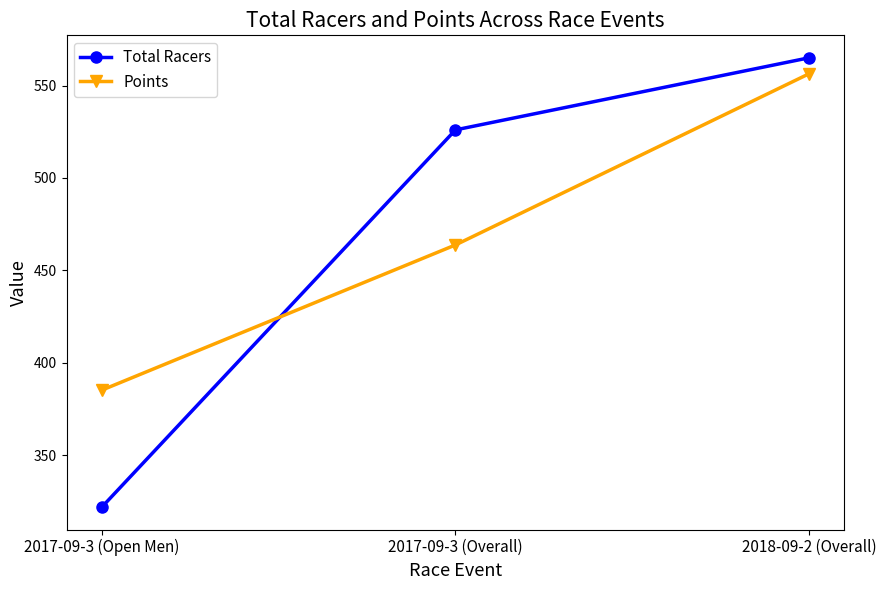

Which label corresponds to the largest value in the chart?

2018-09-2 (Overall)